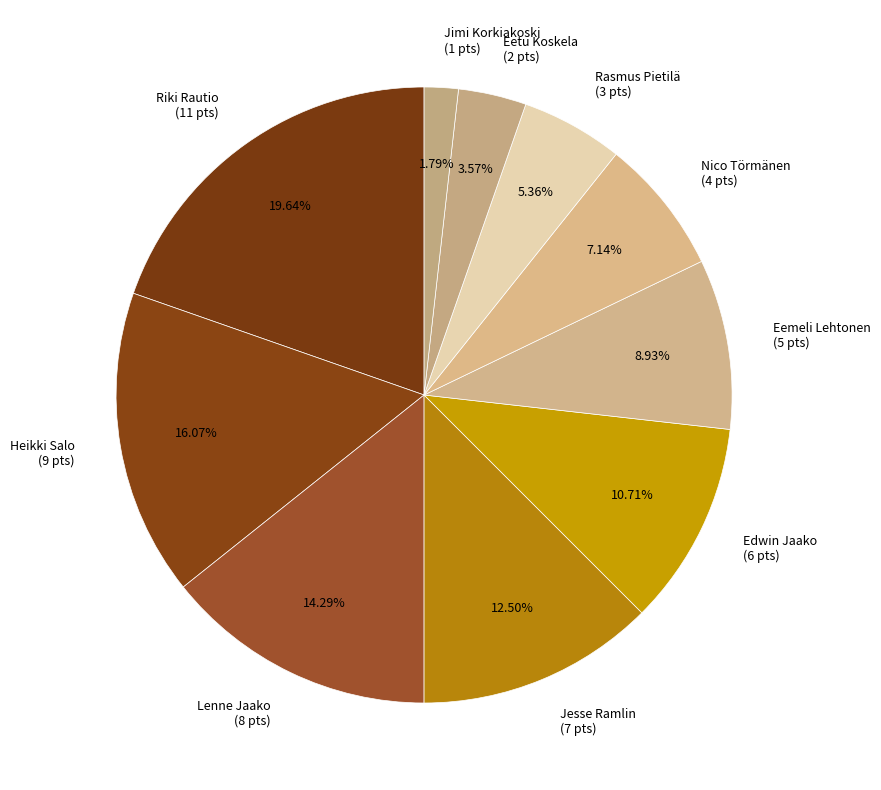

To the nearest percent, what is the difference between the largest and smallest slice percentages?

18%